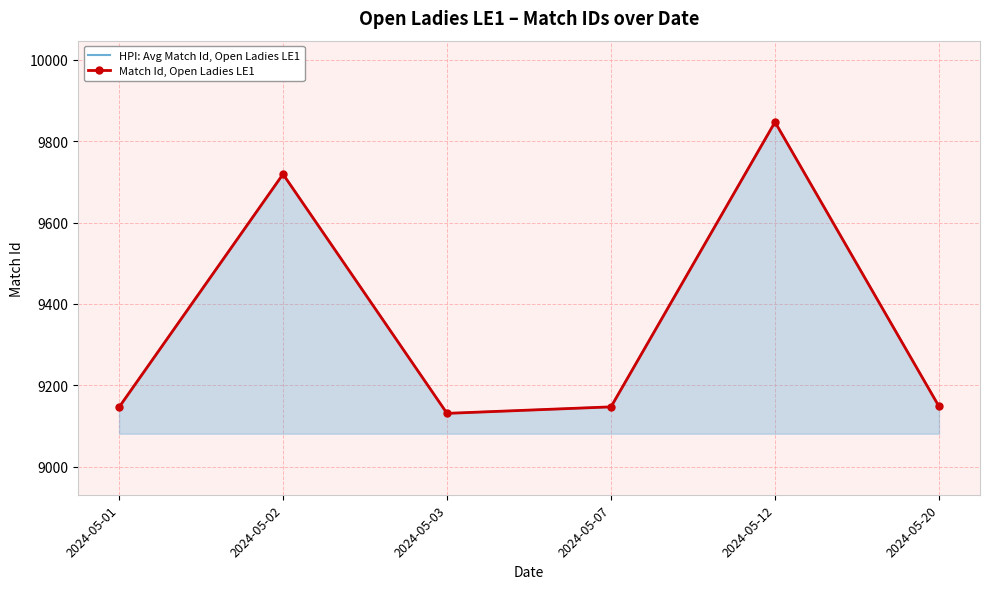

The value of Match Id, Open Ladies LE1 at 2024-05-20 is 13769. True or false?

False